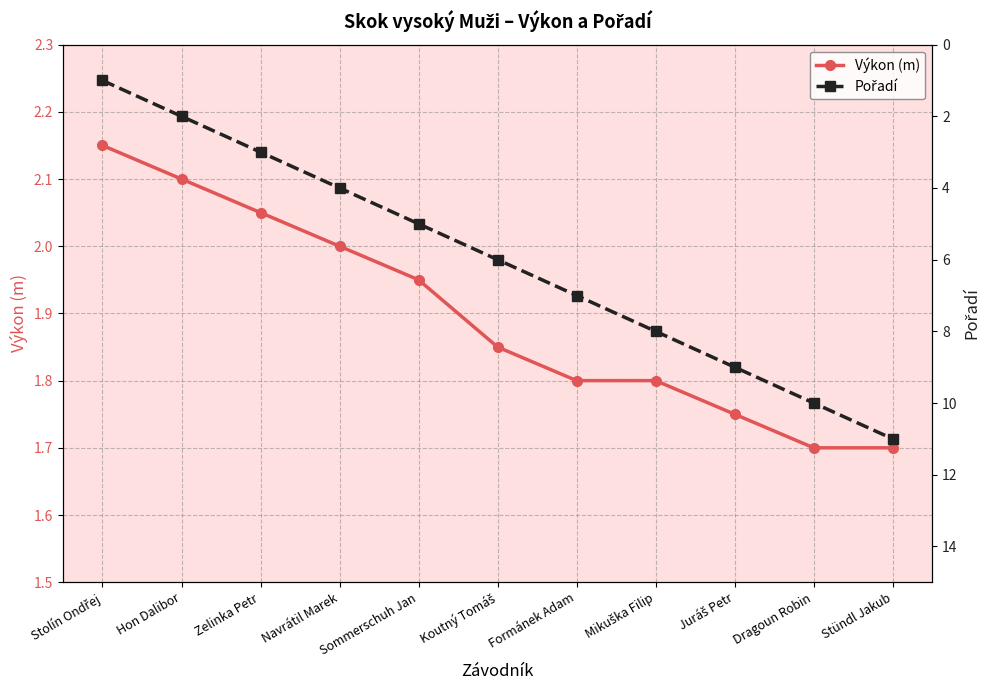

Which has a higher value, Hon Dalibor or Stündl Jakub?

Hon Dalibor